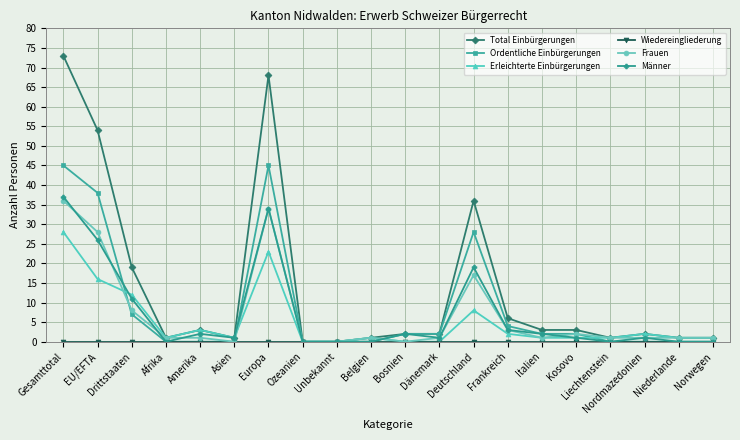

How many data points does each series have?

20